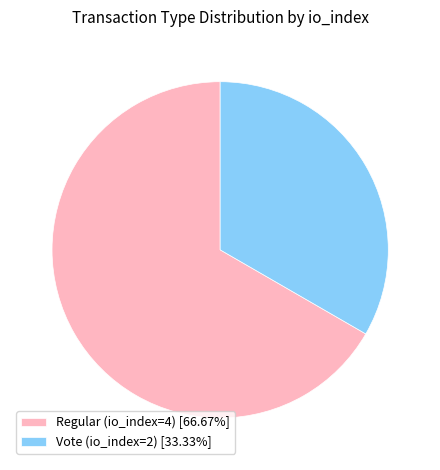

Does Vote (io_index=2) [33.33%] account for over 50% of the chart?

No